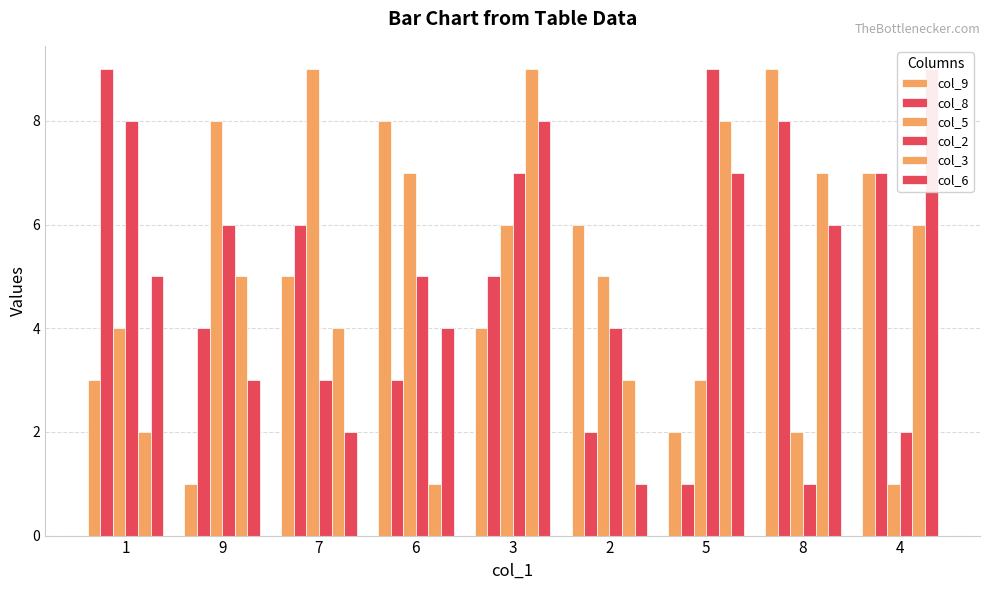

Rank the series by their maximum value, from highest to lowest.

col_9, col_8, col_5, col_2, col_3, col_6